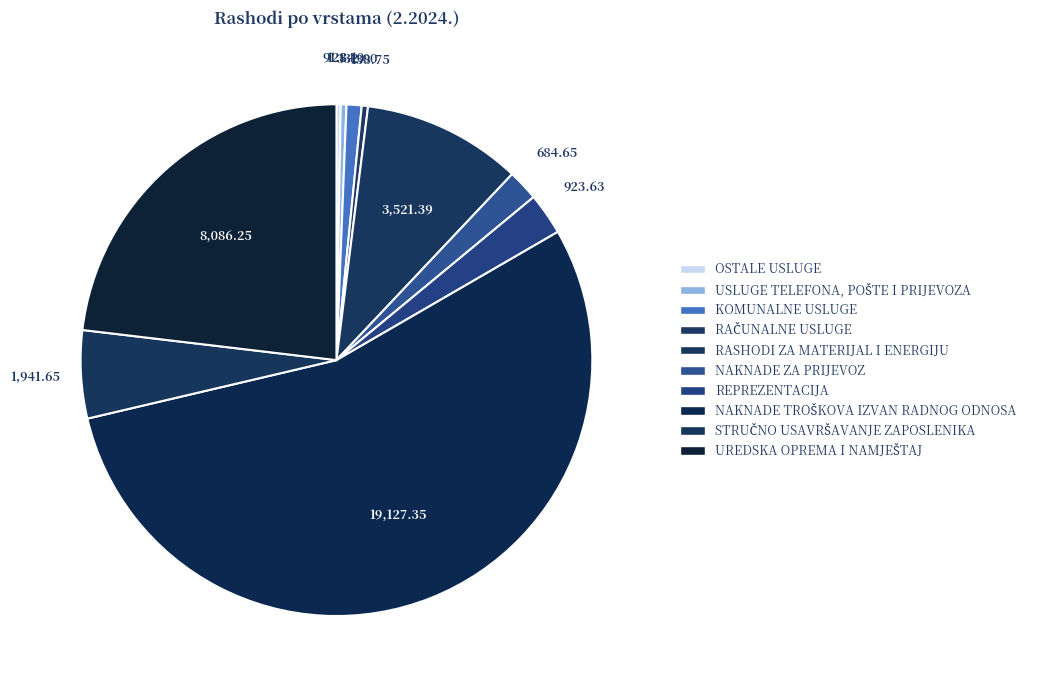

What is the total percentage of NAKNADE ZA PRIJEVOZ and REPREZENTACIJA?

4.6%